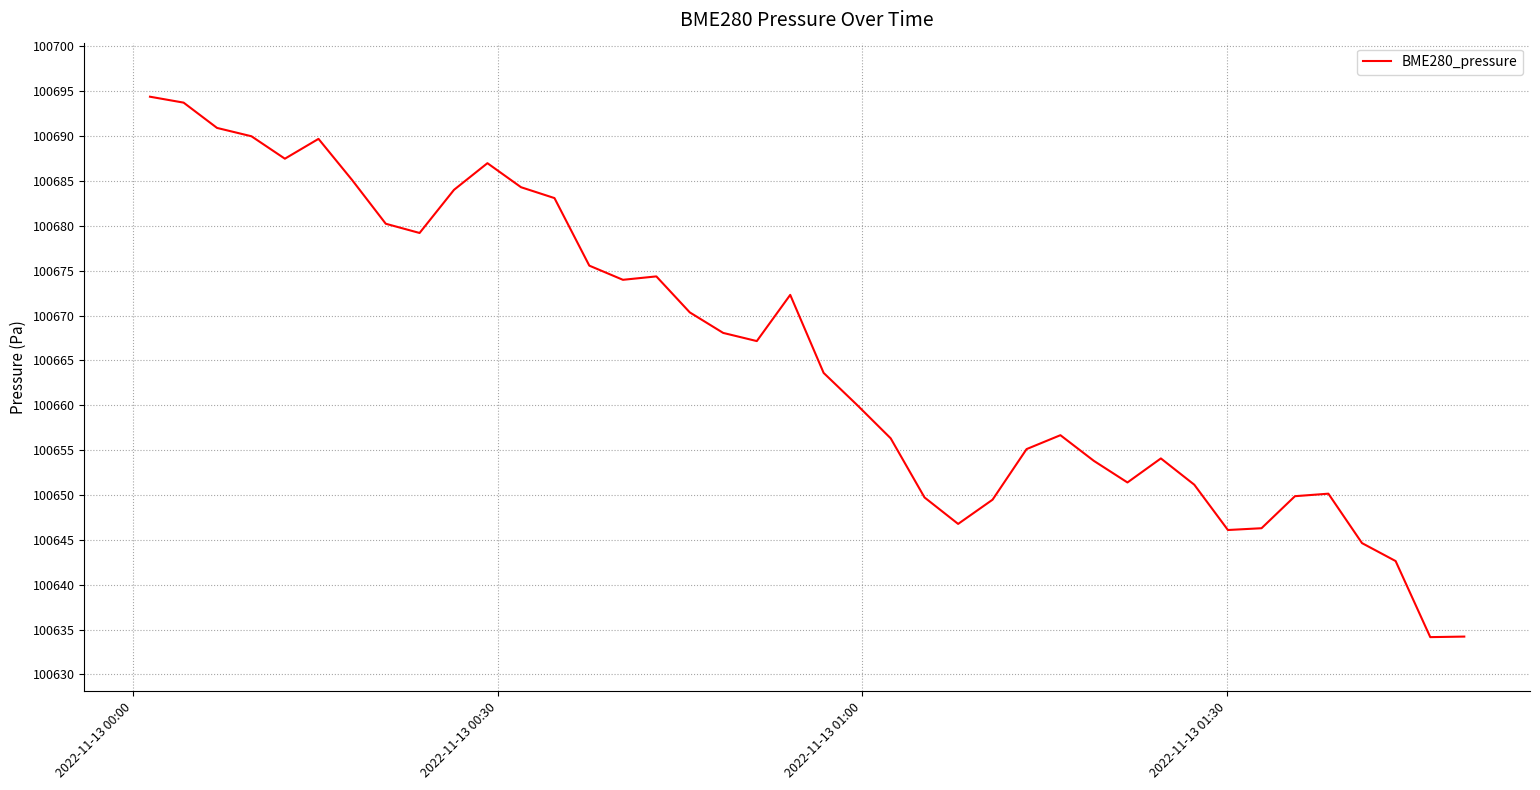

What is the greatest value displayed?

100694.4